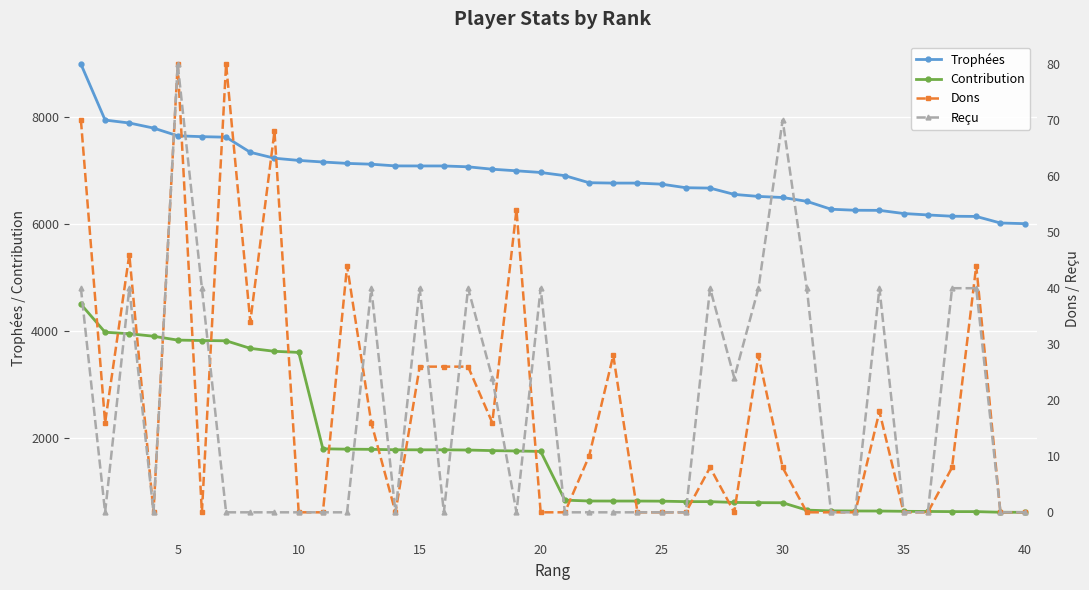

True or false: Trophées and Contribution cross at least once.

False